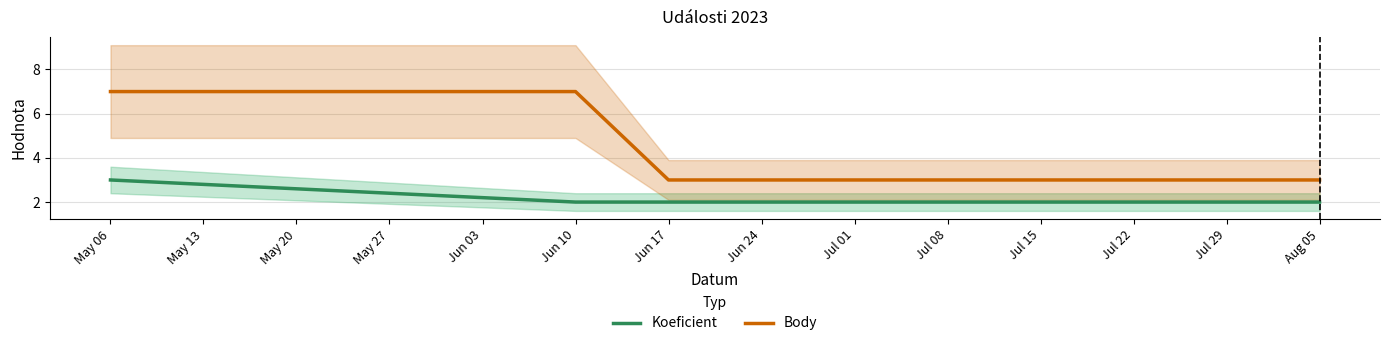

Read the Koeficient value at Aug 05.

2